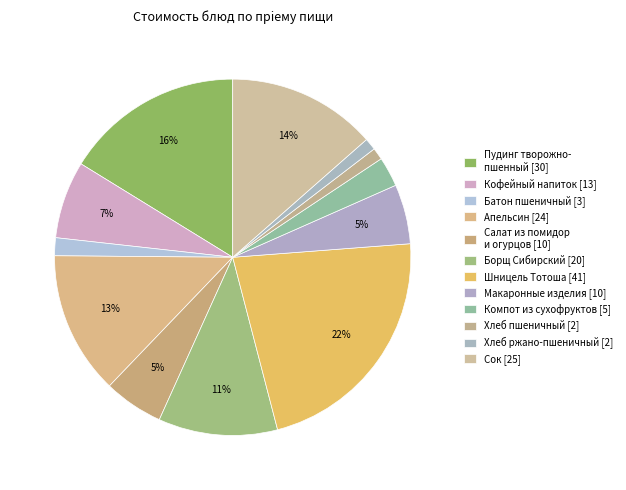

Is there any slice that represents more than half of the pie?

No